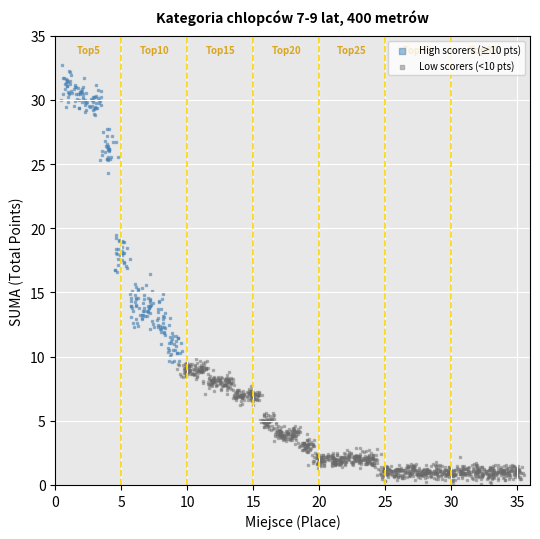

What are all the series names shown in the legend?

High scorers (≥10 pts), Low scorers (<10 pts)